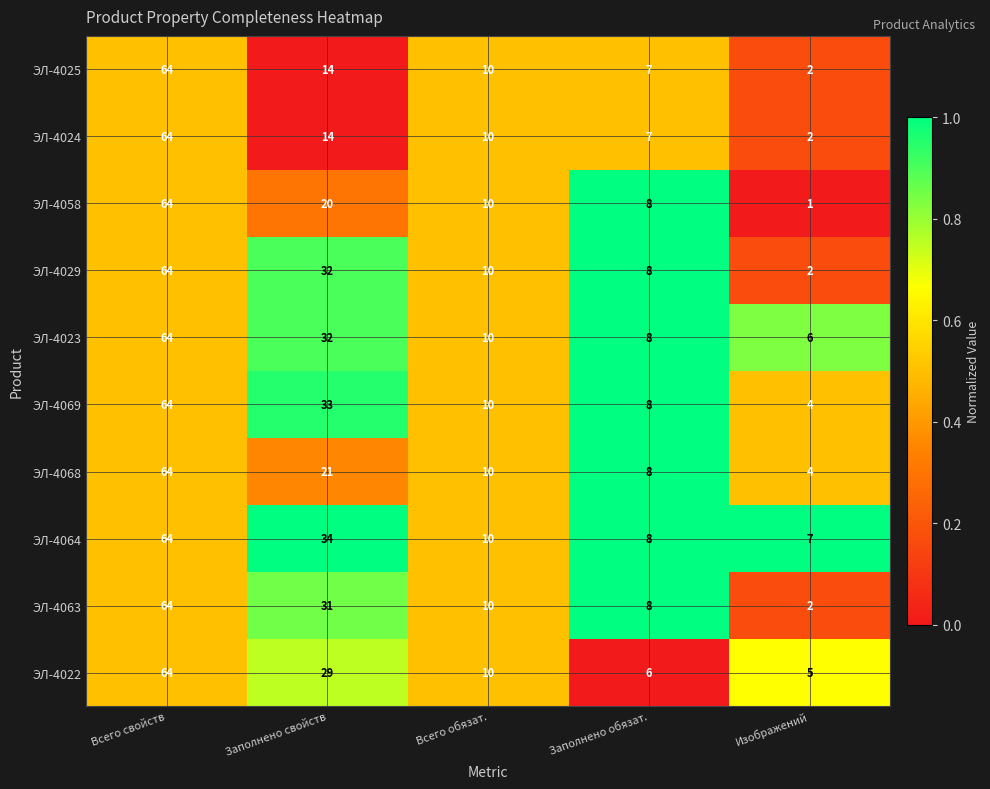

Rank the categories by ЭЛ-4023 value from highest to lowest.

Всего свойств, Заполнено свойств, Всего обязат., Заполнено обязат., Изображений